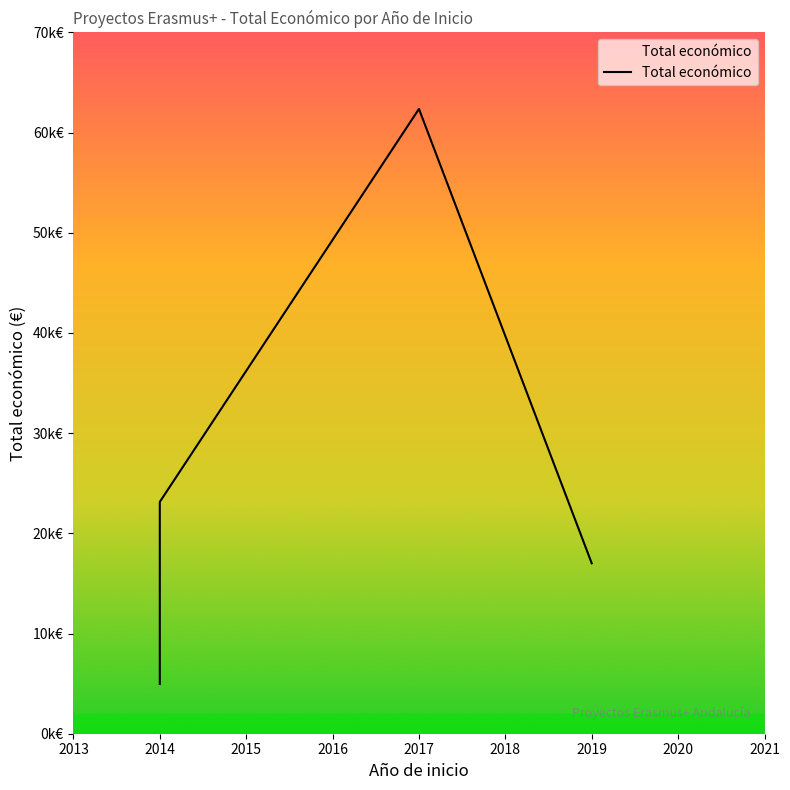

The value at 2019 (Agrofuturo) is 17011. True or false?

True